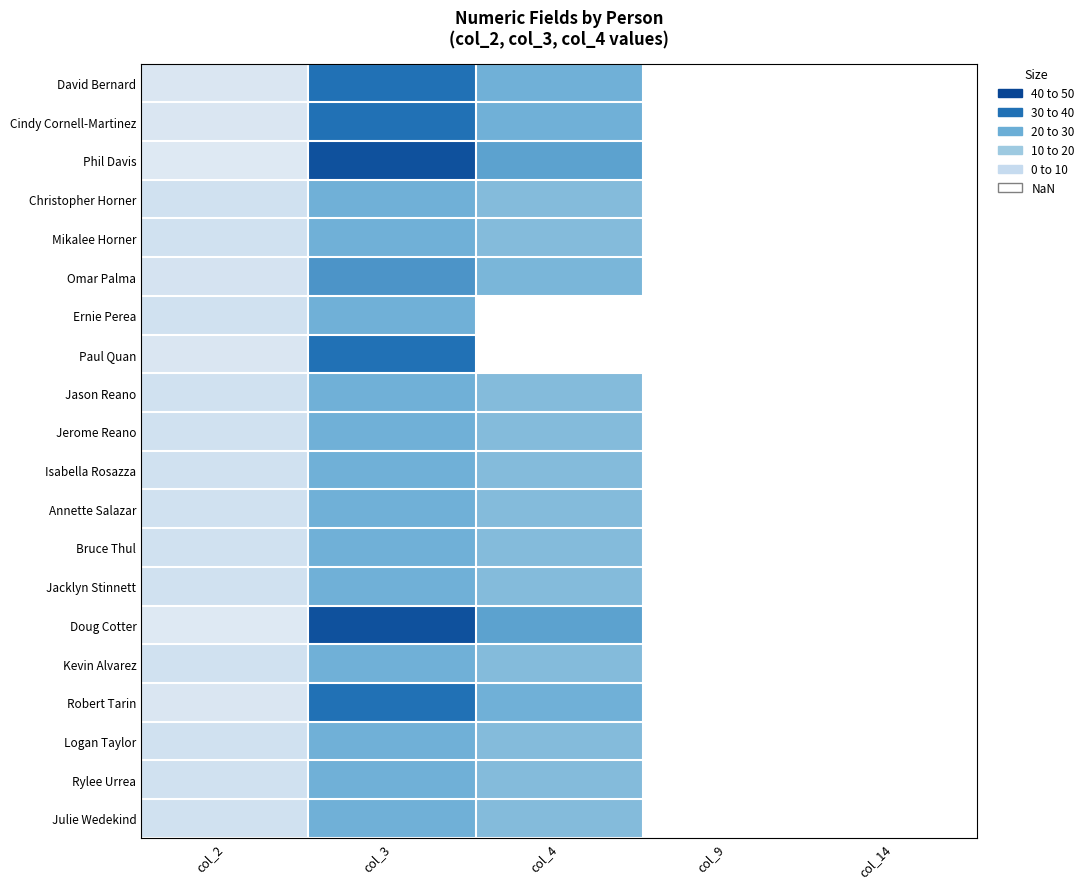

At how many categories does at least one series exceed 16?

2